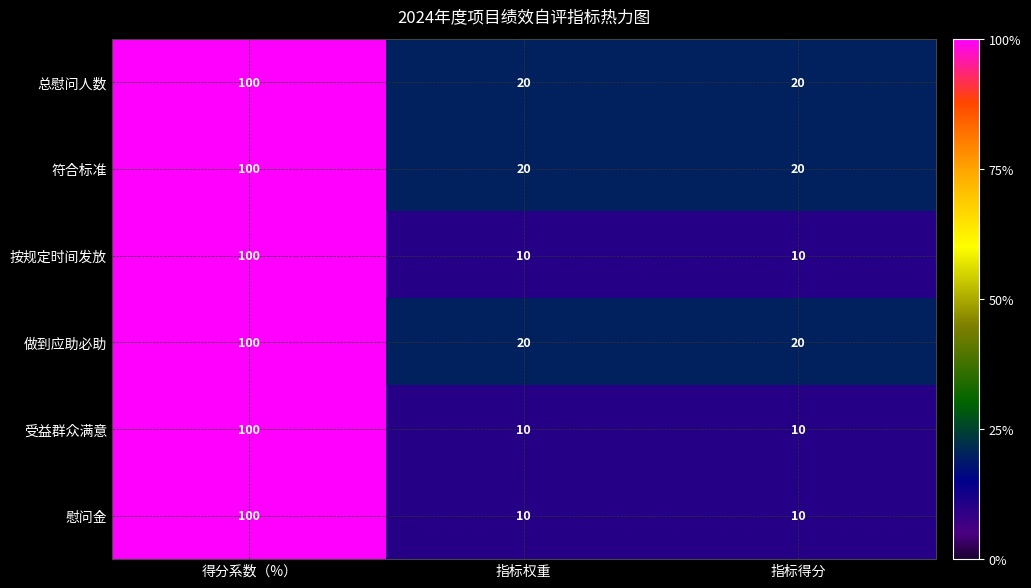

What is the difference between the maximum and minimum values in the 按规定时间发放 series?

90